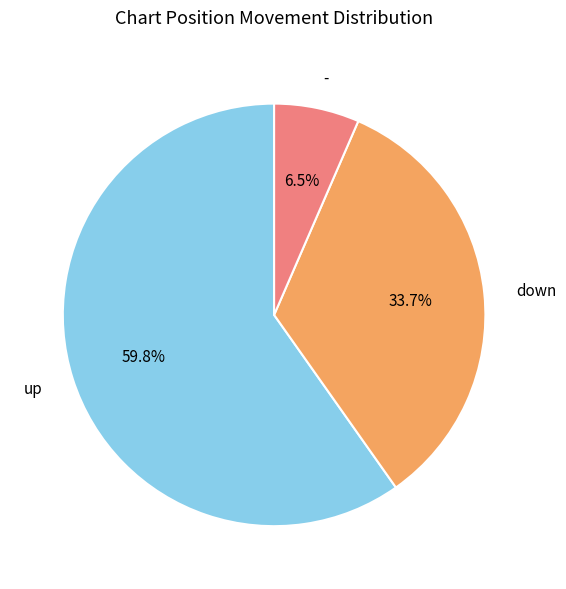

Rank the categories by value from highest to lowest.

up, down, -